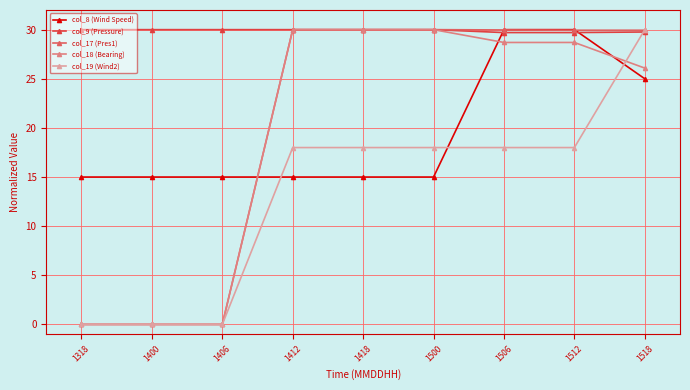

Where do col_17 (Pres1) and col_8 (Wind Speed) first cross each other?

1406 and 1412